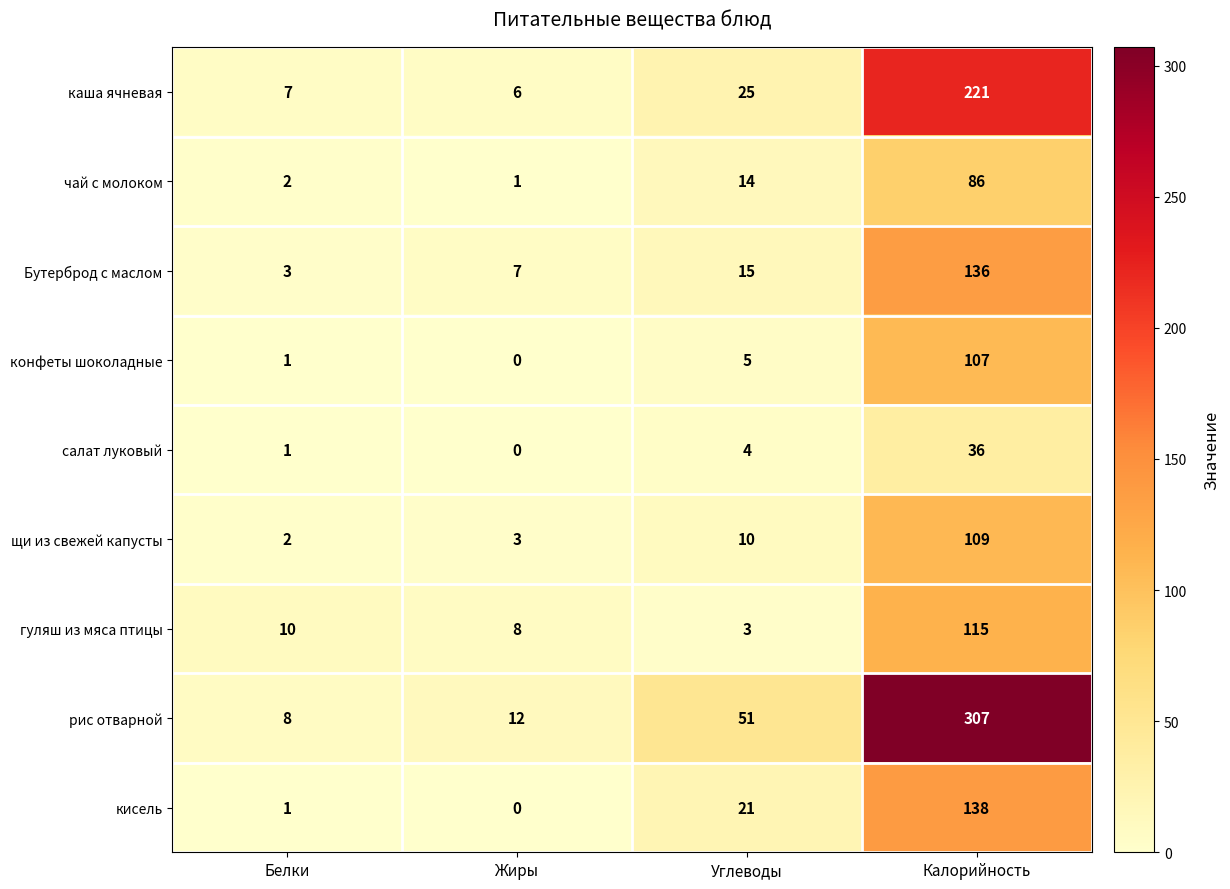

What is the highest value of the каша ячневая series?

221